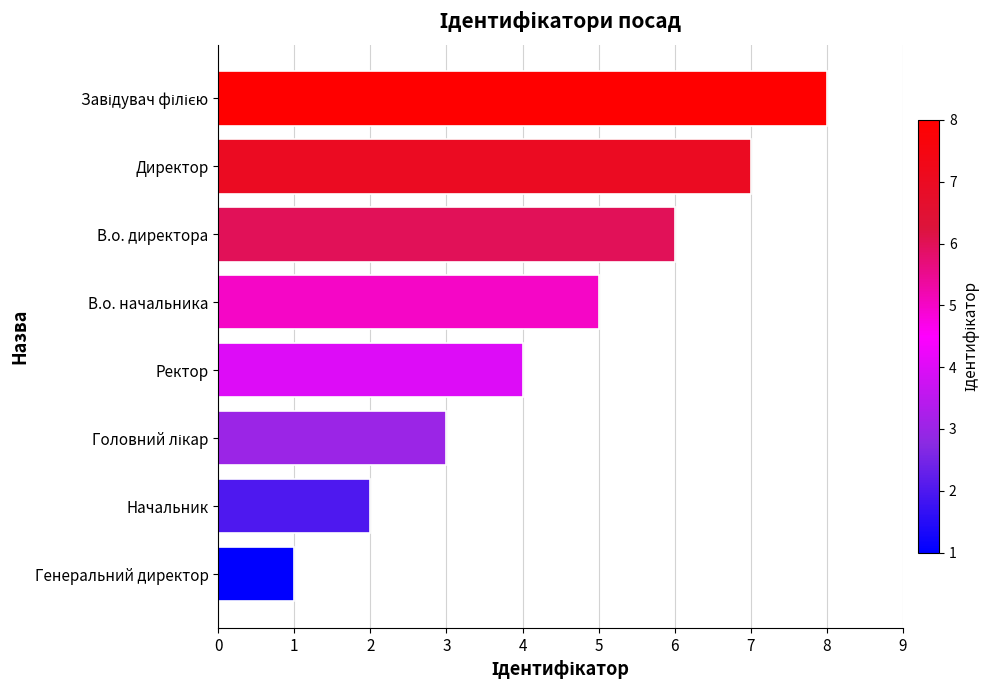

What is the sum of all values?

36